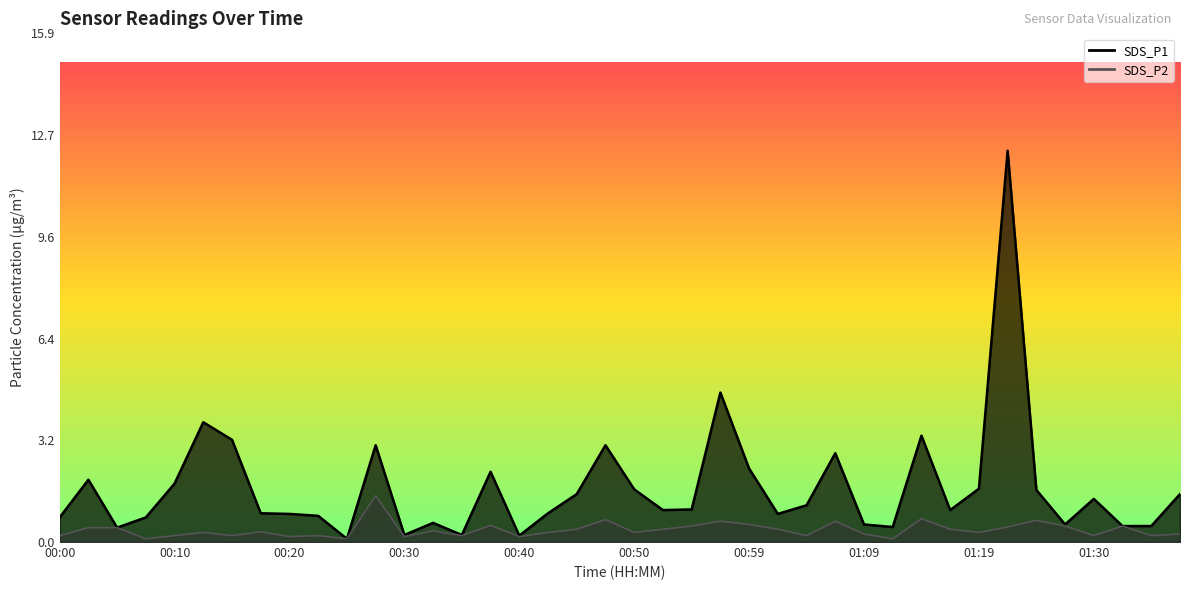

What is the value of the SDS_P1 point at the 40th from the left?

1.5